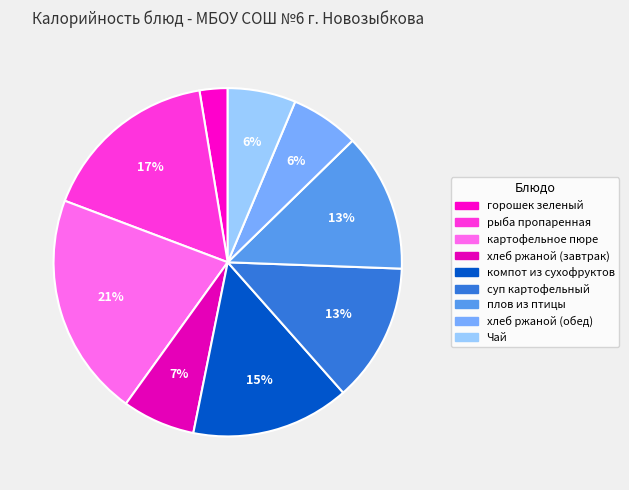

Rank the categories by value from highest to lowest.

картофельное пюре, рыба пропаренная, компот из сухофруктов, суп картофельный, плов из птицы, хлеб ржаной (завтрак), хлеб ржаной (обед), Чай, горошек зеленый